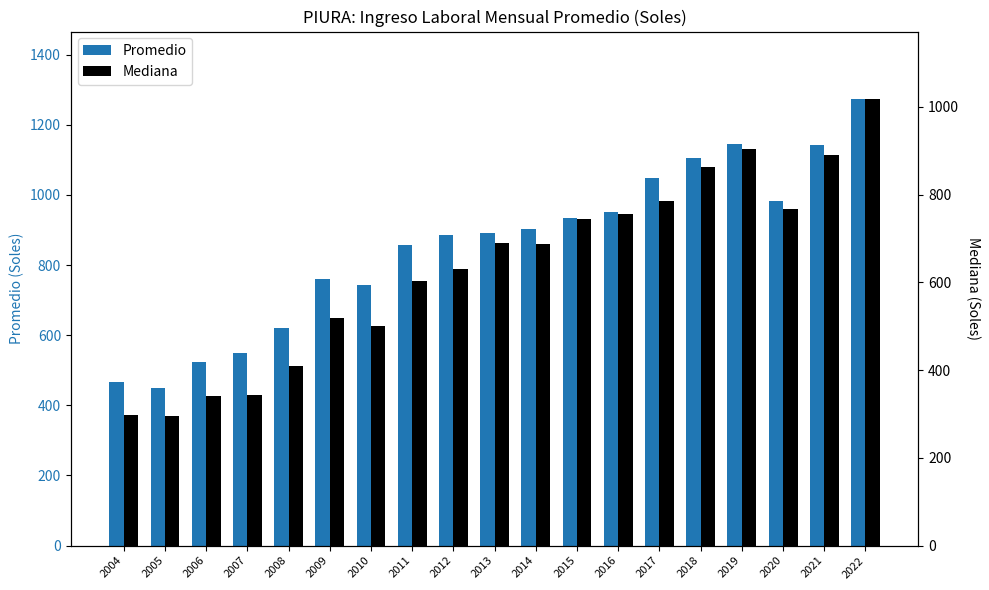

Rank the series by their maximum value, from lowest to highest.

Mediana, Promedio